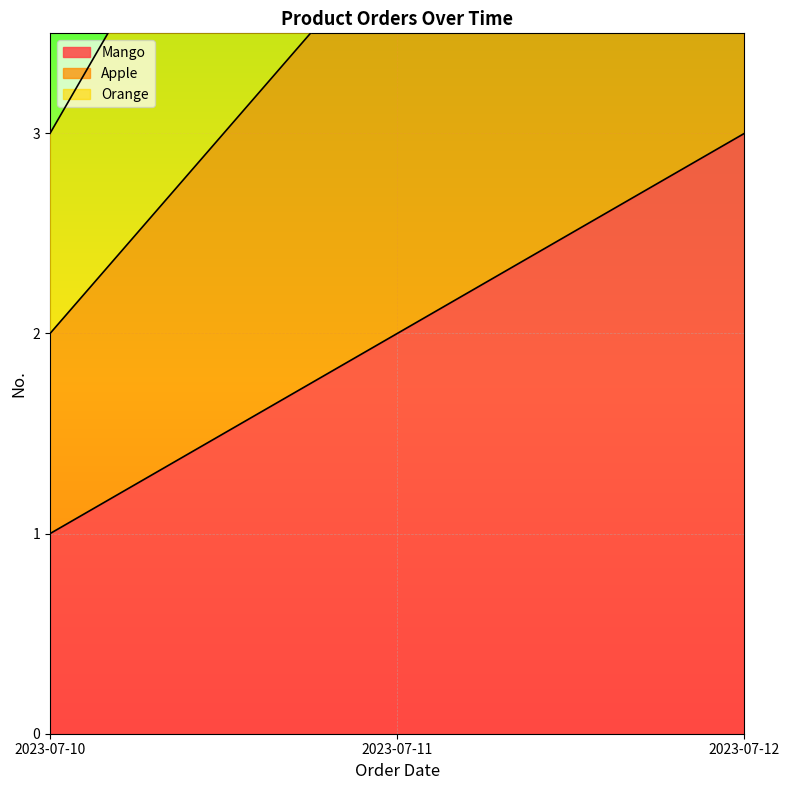

What is the value of the Apple point at the 1st from the left?

2